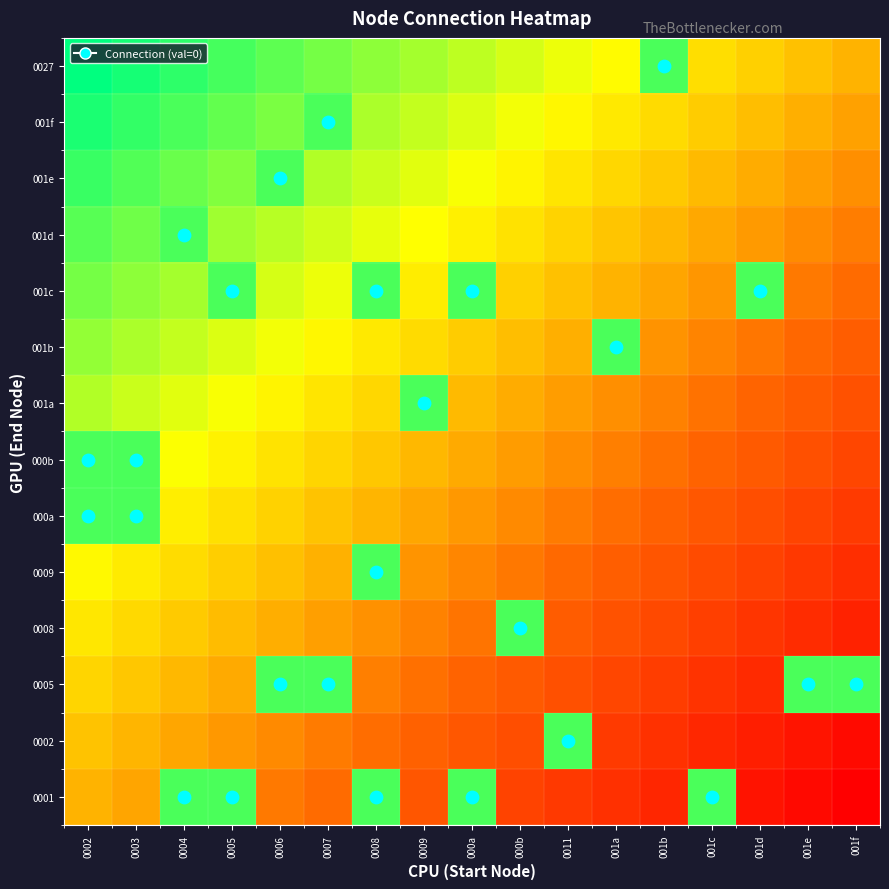

Reading left to right, what are all the values shown in this chart?

0001: 0002=0.5	0003=0.5	0004=0.9	0005=0.9	0006=0.4	0007=0.3	0008=0.9	0009=0.3	000a=0.9	000b=0.2	0011=0.2	001a=0.2	001b=0.1	001c=0.9	001d=0.1	001e=0.0	001f=0.0
0002: 0002=0.5	0003=0.5	0004=0.5	0005=0.4	0006=0.4	0007=0.4	0008=0.4	0009=0.3	000a=0.3	000b=0.3	0011=0.9	001a=0.2	001b=0.2	001c=0.1	001d=0.1	001e=0.1	001f=0.0
0005: 0002=0.6	0003=0.5	0004=0.5	0005=0.5	0006=0.9	0007=0.9	0008=0.4	0009=0.4	000a=0.3	000b=0.3	0011=0.3	001a=0.2	001b=0.2	001c=0.2	001d=0.1	001e=0.9	001f=0.9
0008: 0002=0.6	0003=0.6	0004=0.6	0005=0.5	0006=0.5	0007=0.5	0008=0.4	0009=0.4	000a=0.4	000b=0.9	0011=0.3	001a=0.3	001b=0.2	001c=0.2	001d=0.2	001e=0.1	001f=0.1
0009: 0002=0.7	0003=0.6	0004=0.6	0005=0.6	0006=0.5	0007=0.5	0008=0.9	0009=0.4	000a=0.4	000b=0.4	0011=0.3	001a=0.3	001b=0.3	001c=0.2	001d=0.2	001e=0.2	001f=0.2
000a: 0002=0.9	0003=0.9	0004=0.6	0005=0.6	0006=0.6	0007=0.5	0008=0.5	0009=0.5	000a=0.4	000b=0.4	0011=0.4	001a=0.3	001b=0.3	001c=0.3	001d=0.3	001e=0.2	001f=0.2
000b: 0002=0.9	0003=0.9	0004=0.7	0005=0.6	0006=0.6	0007=0.6	0008=0.5	0009=0.5	000a=0.5	000b=0.4	0011=0.4	001a=0.4	001b=0.4	001c=0.3	001d=0.3	001e=0.3	001f=0.2
001a: 0002=0.8	0003=0.7	0004=0.7	0005=0.7	0006=0.6	0007=0.6	0008=0.6	0009=0.9	000a=0.5	000b=0.5	0011=0.5	001a=0.4	001b=0.4	001c=0.4	001d=0.3	001e=0.3	001f=0.3
001b: 0002=0.8	0003=0.8	0004=0.7	0005=0.7	0006=0.7	0007=0.7	0008=0.6	0009=0.6	000a=0.6	000b=0.5	0011=0.5	001a=0.9	001b=0.4	001c=0.4	001d=0.4	001e=0.3	001f=0.3
001c: 0002=0.8	0003=0.8	0004=0.8	0005=0.9	0006=0.7	0007=0.7	0008=0.9	0009=0.6	000a=0.9	000b=0.6	0011=0.5	001a=0.5	001b=0.5	001c=0.4	001d=0.9	001e=0.4	001f=0.3
001d: 0002=0.9	0003=0.9	0004=0.9	0005=0.8	0006=0.8	0007=0.7	0008=0.7	0009=0.7	000a=0.6	000b=0.6	0011=0.6	001a=0.5	001b=0.5	001c=0.5	001d=0.4	001e=0.4	001f=0.4
001e: 0002=0.9	0003=0.9	0004=0.9	0005=0.8	0006=0.9	0007=0.8	0008=0.7	0009=0.7	000a=0.7	000b=0.6	0011=0.6	001a=0.6	001b=0.5	001c=0.5	001d=0.5	001e=0.5	001f=0.4
001f: 0002=1.0	0003=0.9	0004=0.9	0005=0.9	0006=0.8	0007=0.9	0008=0.8	0009=0.7	000a=0.7	000b=0.7	0011=0.6	001a=0.6	001b=0.6	001c=0.6	001d=0.5	001e=0.5	001f=0.5
0027: 0002=1.0	0003=1.0	0004=0.9	0005=0.9	0006=0.9	0007=0.8	0008=0.8	0009=0.8	000a=0.8	000b=0.7	0011=0.7	001a=0.7	001b=0.9	001c=0.6	001d=0.6	001e=0.5	001f=0.5